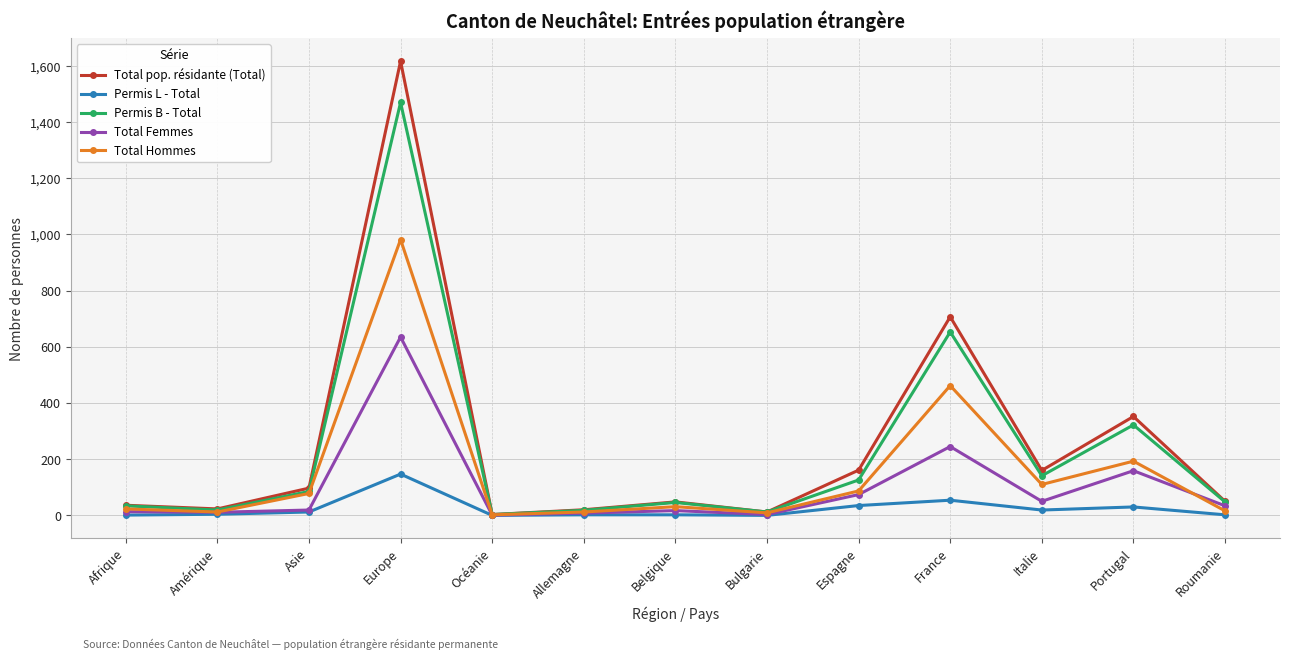

The Total pop. résidante (Total) series shows 1617 at Europe. True or false?

True